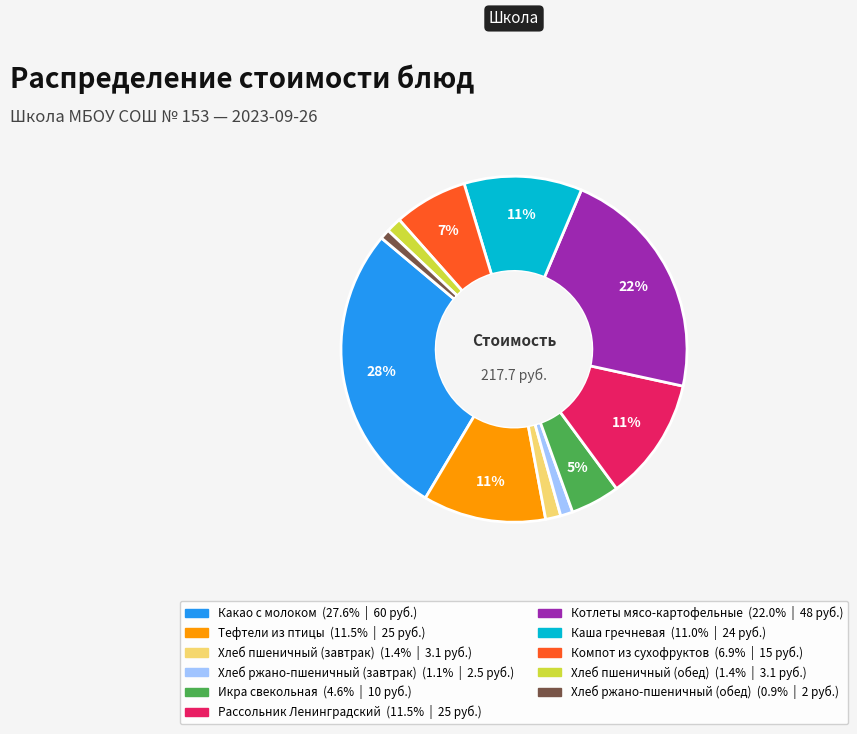

Is Тефтели из птицы the majority of the pie?

No